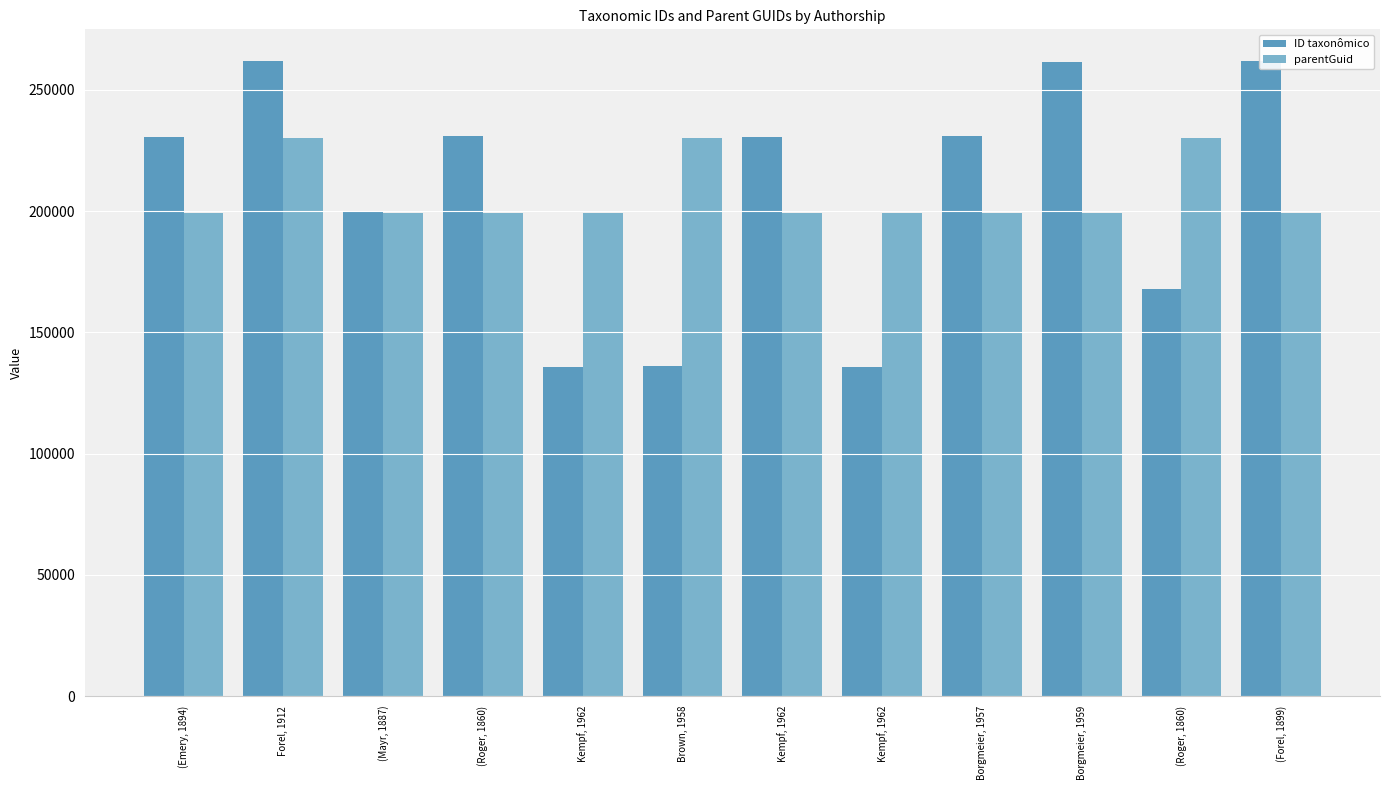

What are all the series names shown in the legend?

ID taxonômico, parentGuid